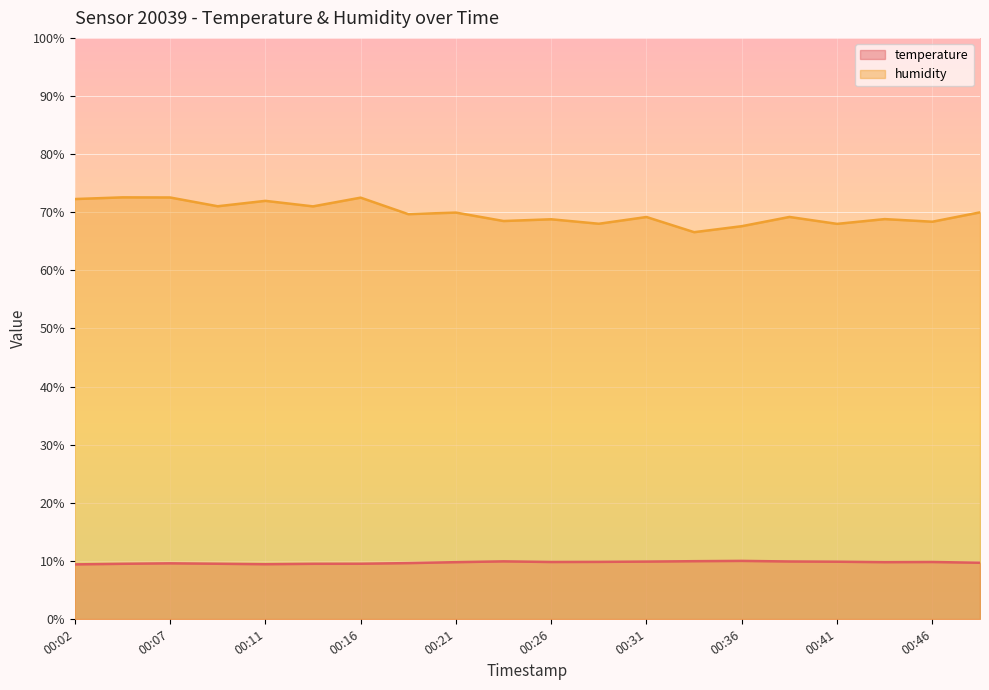

True or false: humidity and temperature intersect in this chart.

False